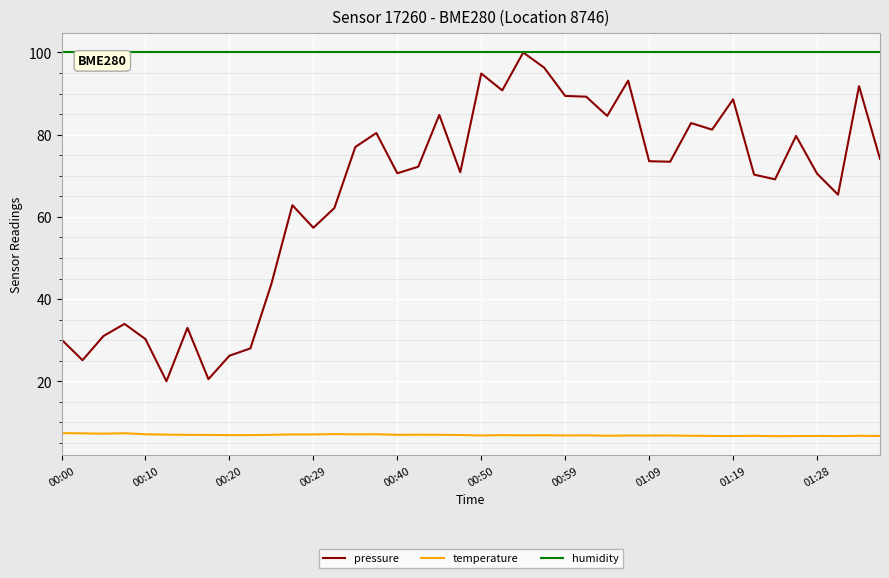

Which series has the widest spread of values?

pressure